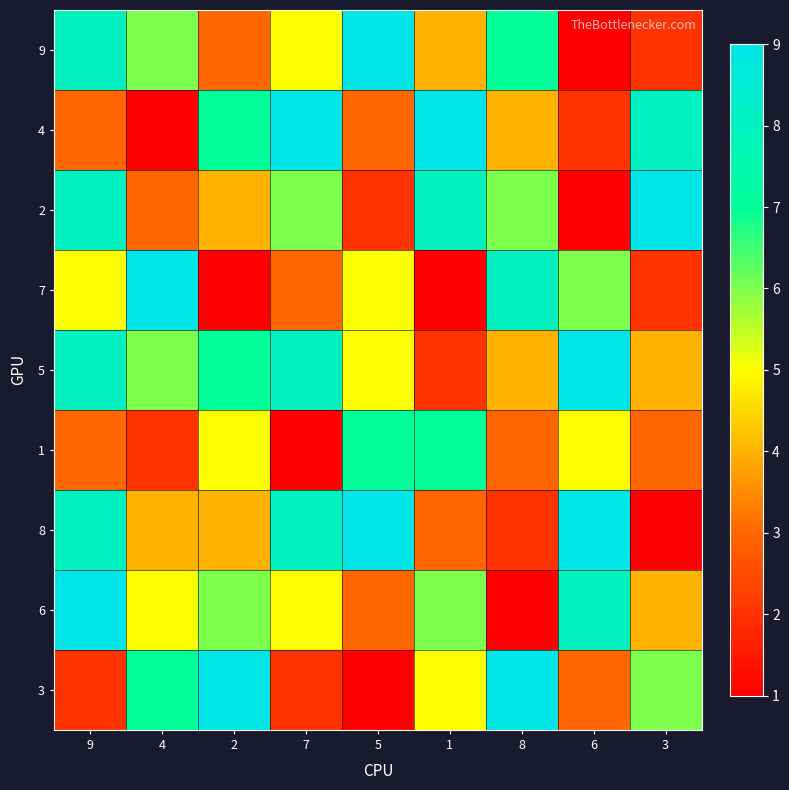

Which series has the largest total across all categories?

5